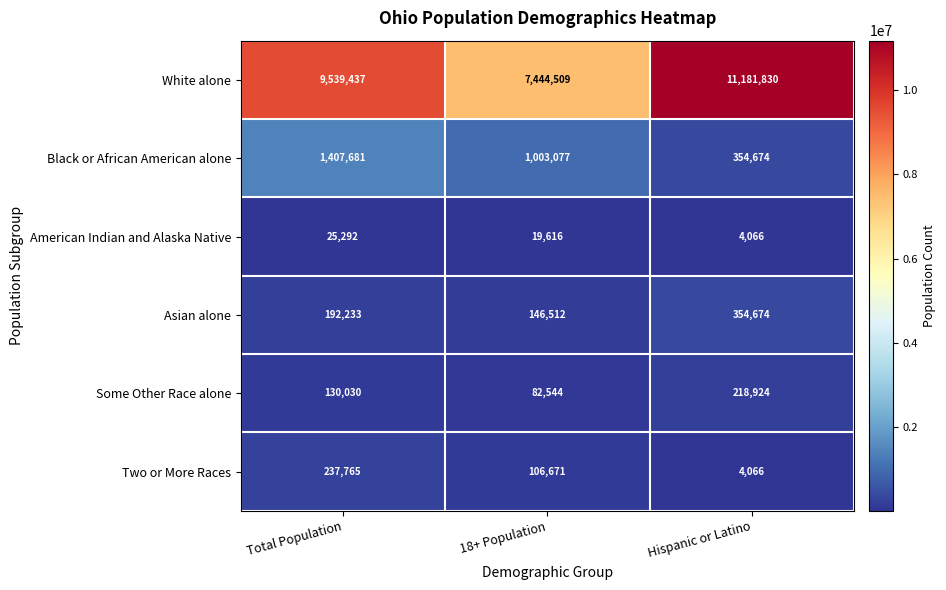

The Some Other Race alone series shows 145399 at 18+ Population. True or false?

False